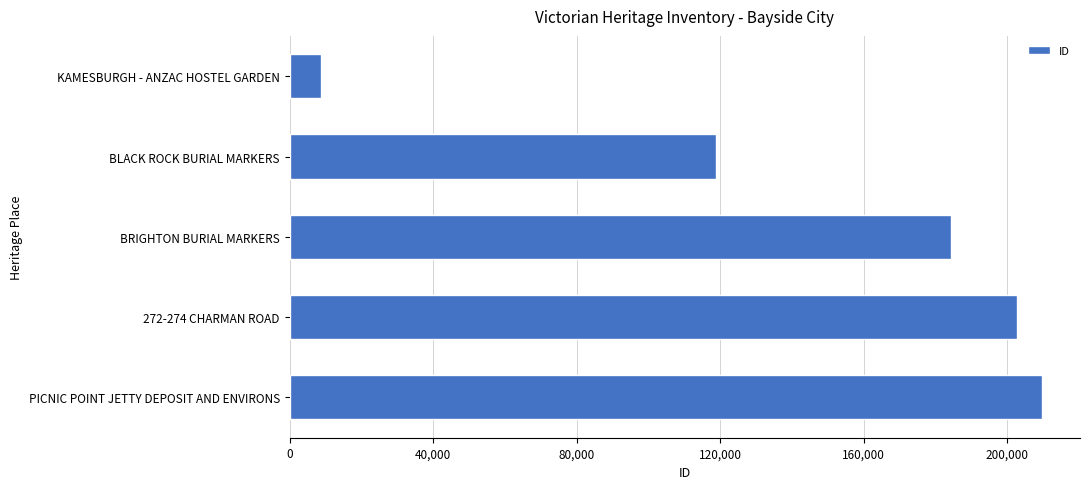

List the labels in order of value, largest first.

PICNIC POINT JETTY DEPOSIT AND ENVIRONS, 272-274 CHARMAN ROAD, BRIGHTON BURIAL MARKERS, BLACK ROCK BURIAL MARKERS, KAMESBURGH - ANZAC HOSTEL GARDEN